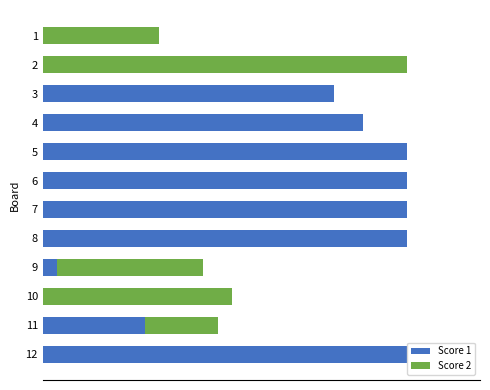

Which series has the widest spread of values?

Score 1